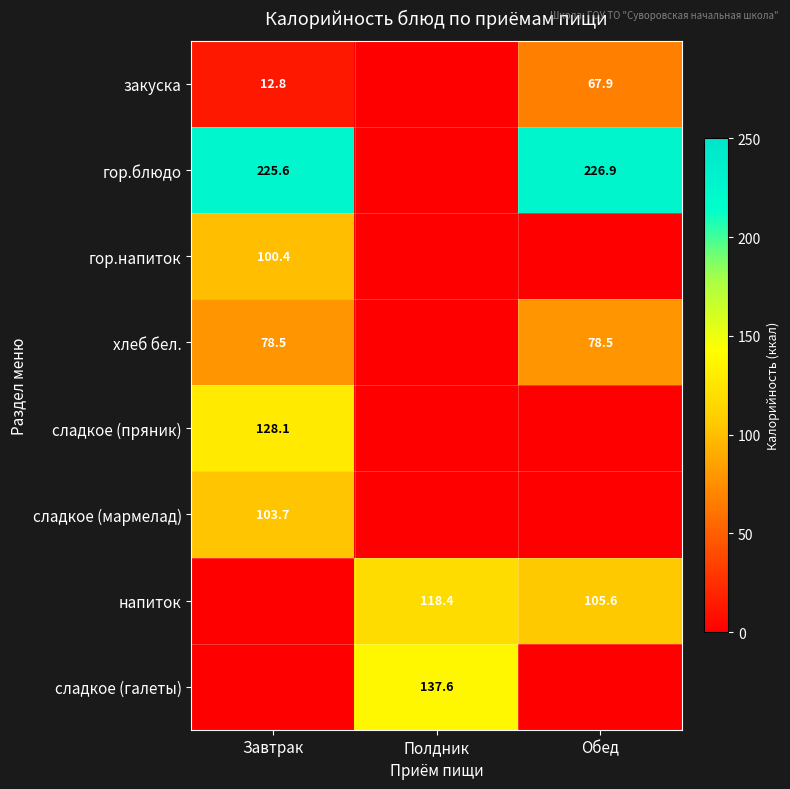

The value of гор.блюдо at Обед is 226.9. True or false?

True